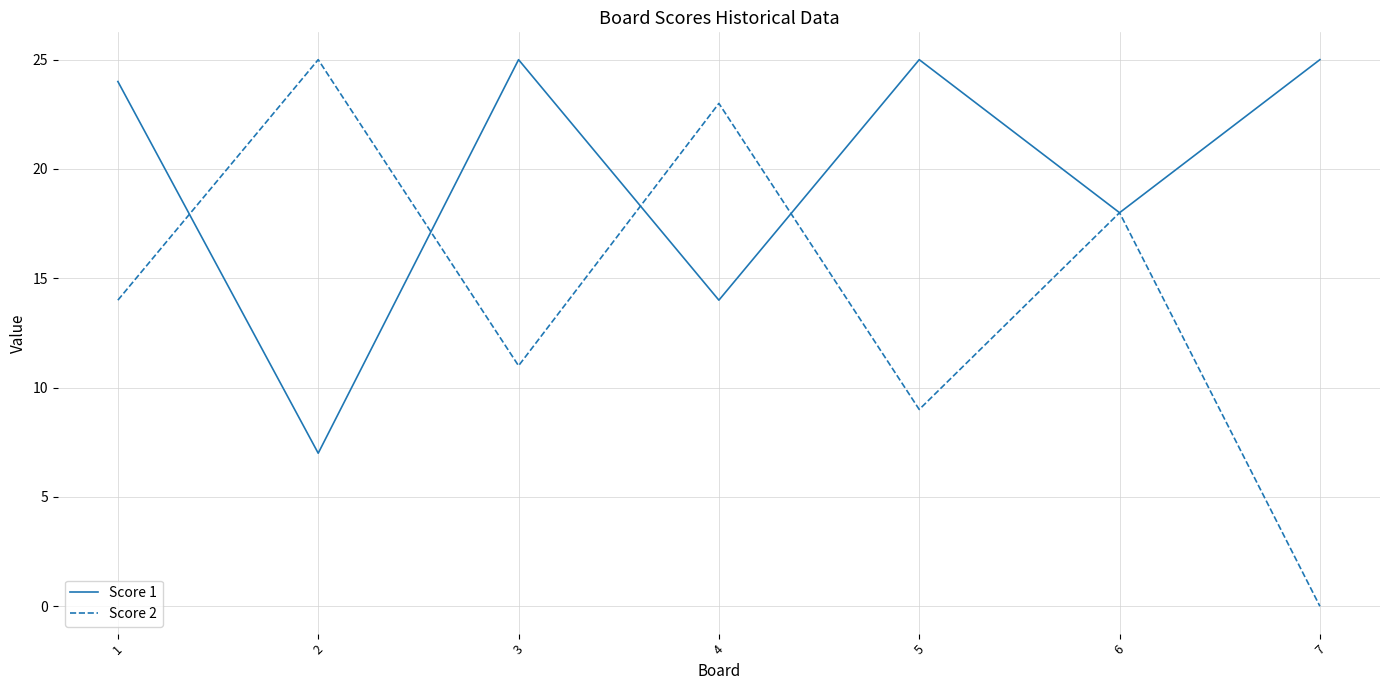

Which series has the widest spread of values?

Score 2